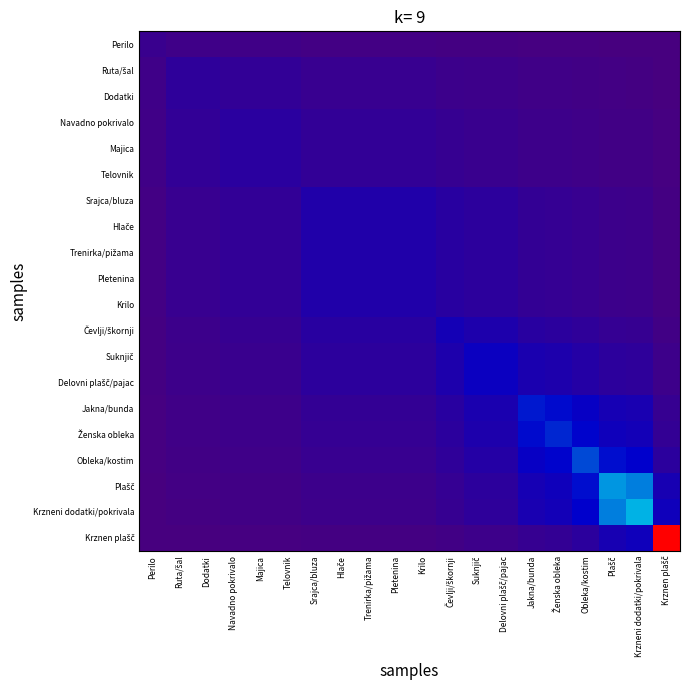

At which category is the sum across all series the highest?

Plašč